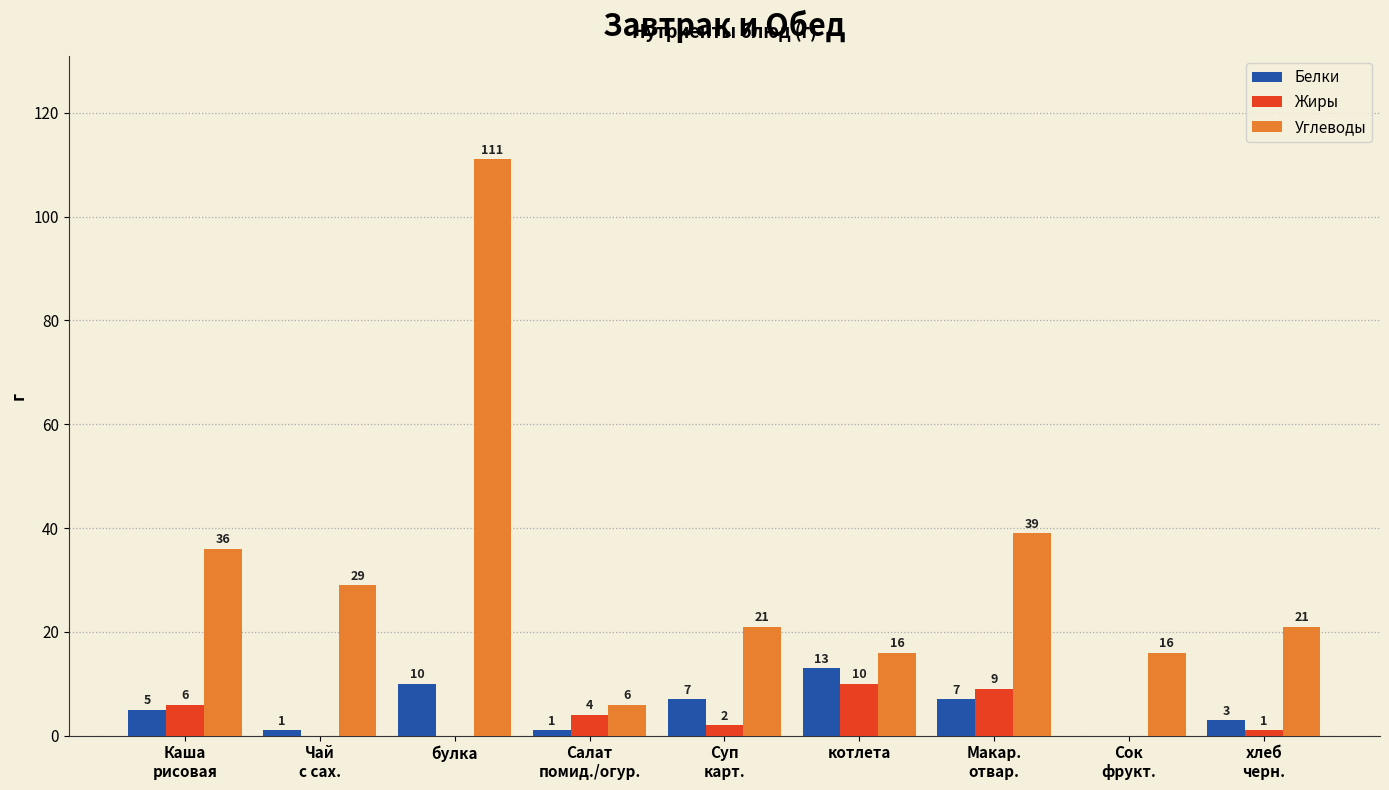

How many data points does each series have?

9